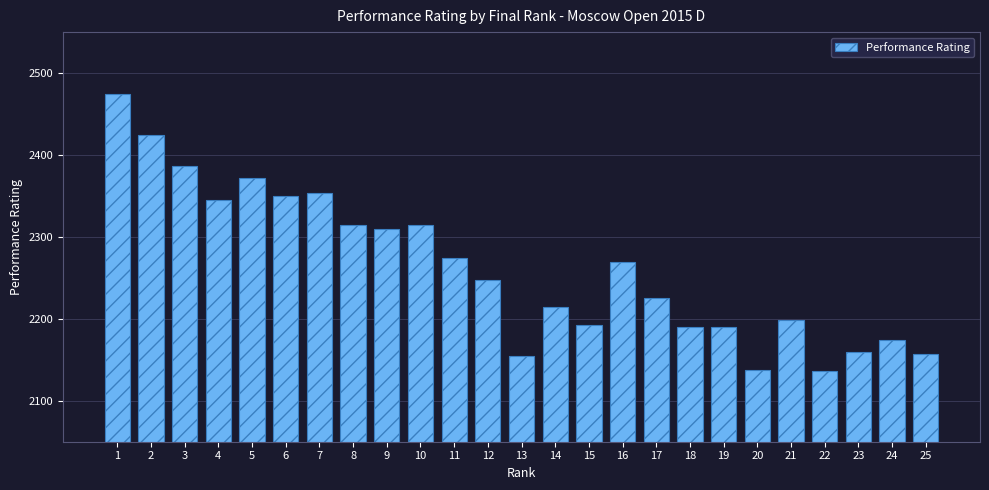

Approximately how many times larger is the value at 1 compared to 22?

1.2